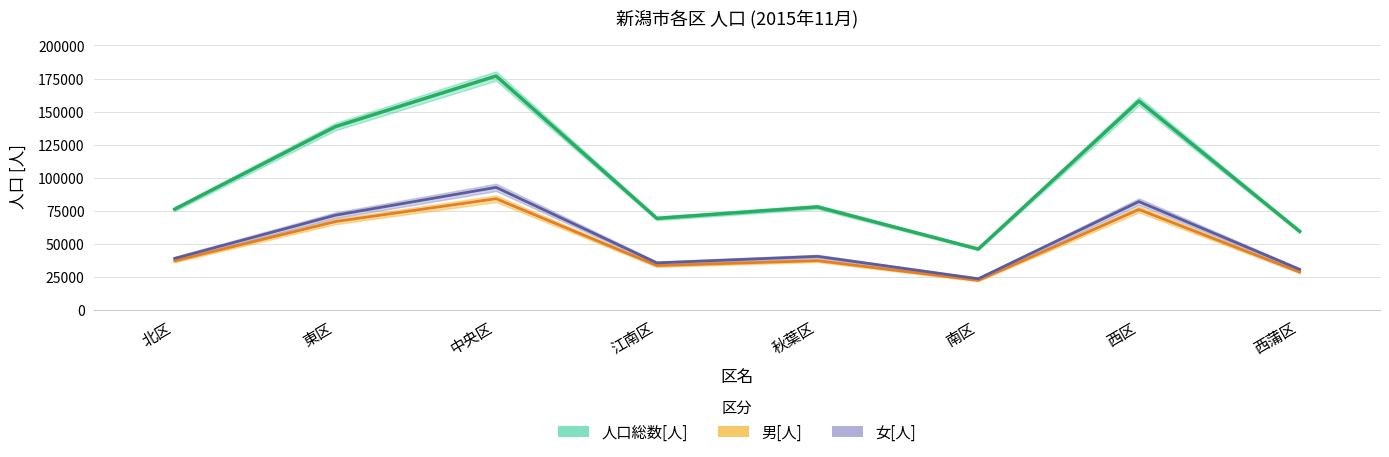

What is the minimum value shown in the chart?

22448